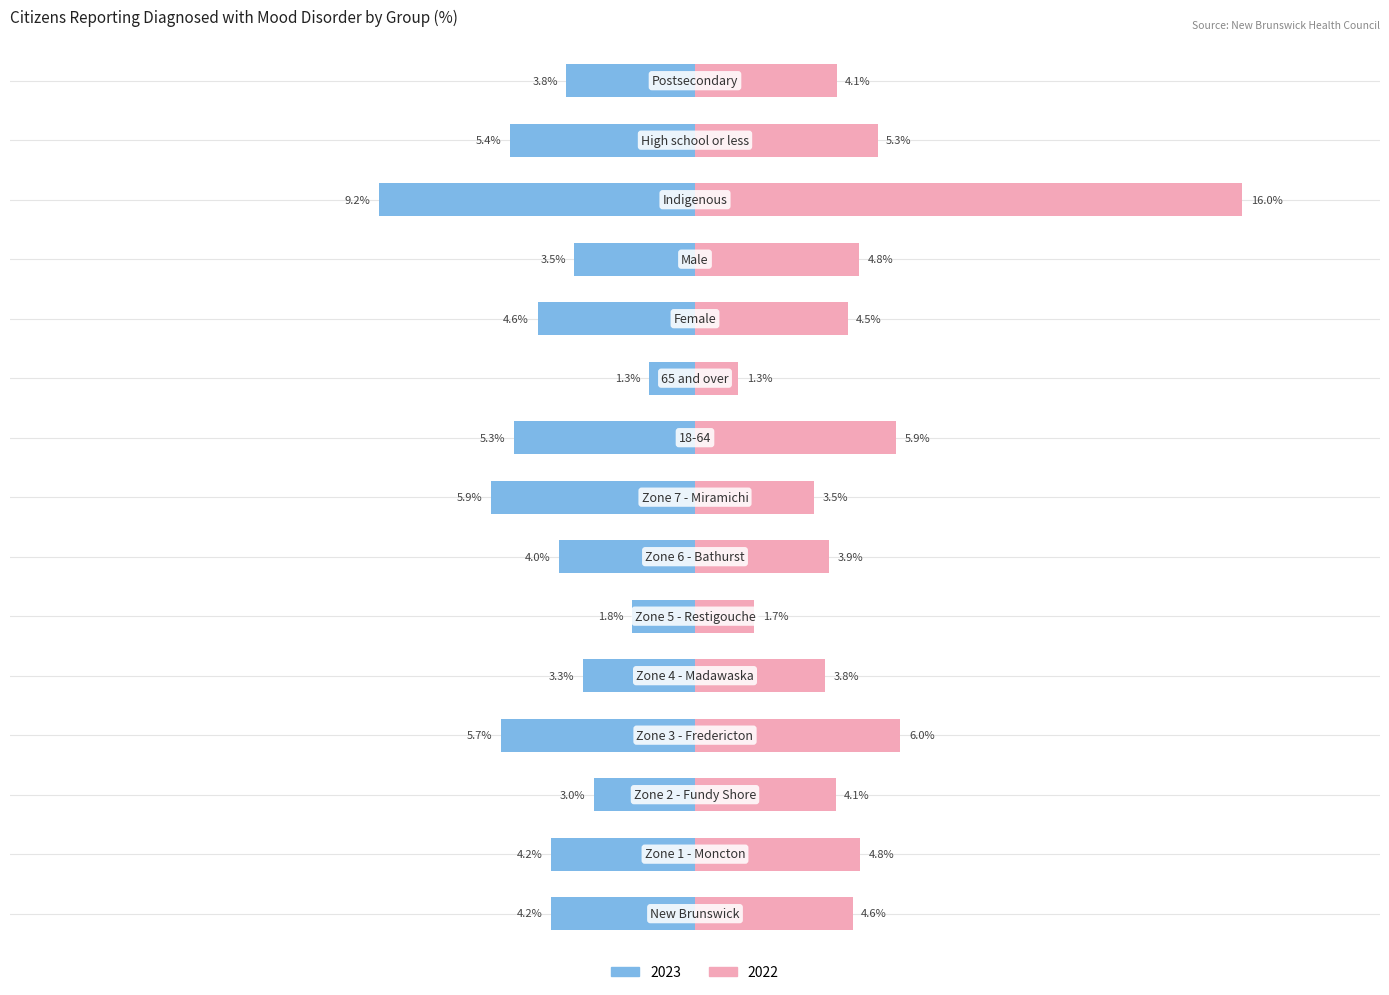

Which series changed the most between Zone 7 - Miramichi and Postsecondary?

2023